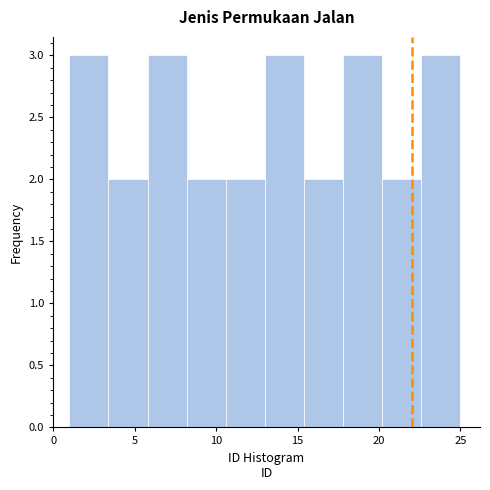

Reading left to right, transcribe this chart: for each bar, give the range it covers on the x-axis and its height. Neither the bar edges nor the heights are printed on the chart, so give them approximately, as read against the axes.

1.0 to 3.4: 3
3.4 to 5.8: 2
5.8 to 8.2: 3
8.2 to 10.6: 2
10.6 to 13.0: 2
13.0 to 15.4: 3
15.4 to 17.8: 2
17.8 to 20.2: 3
20.2 to 22.6: 2
22.6 to 25.0: 3